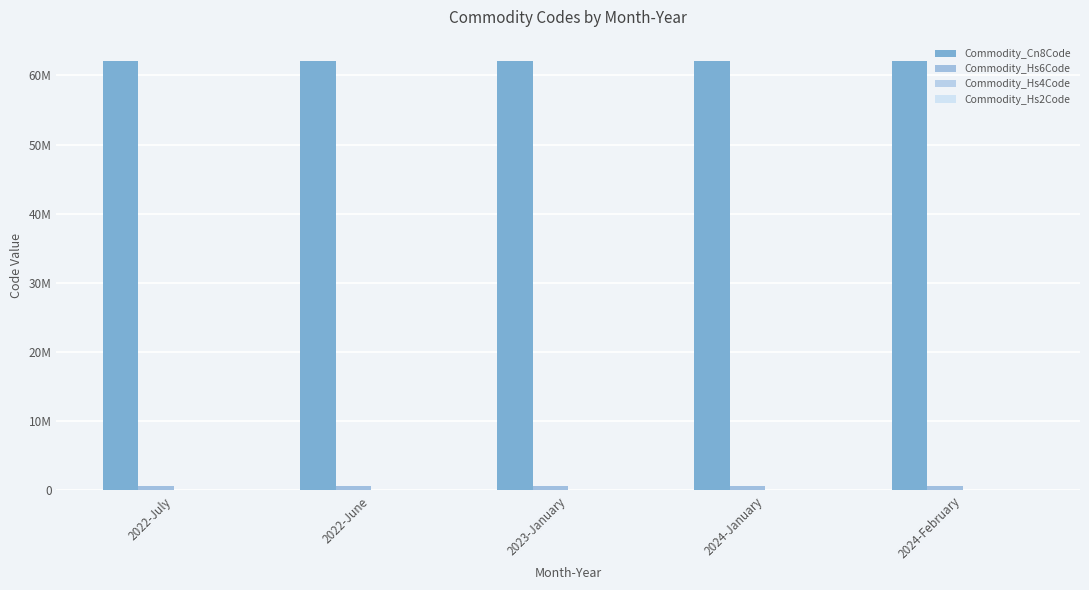

Which series changed the most between 2022-July and 2023-January?

Commodity_Cn8Code